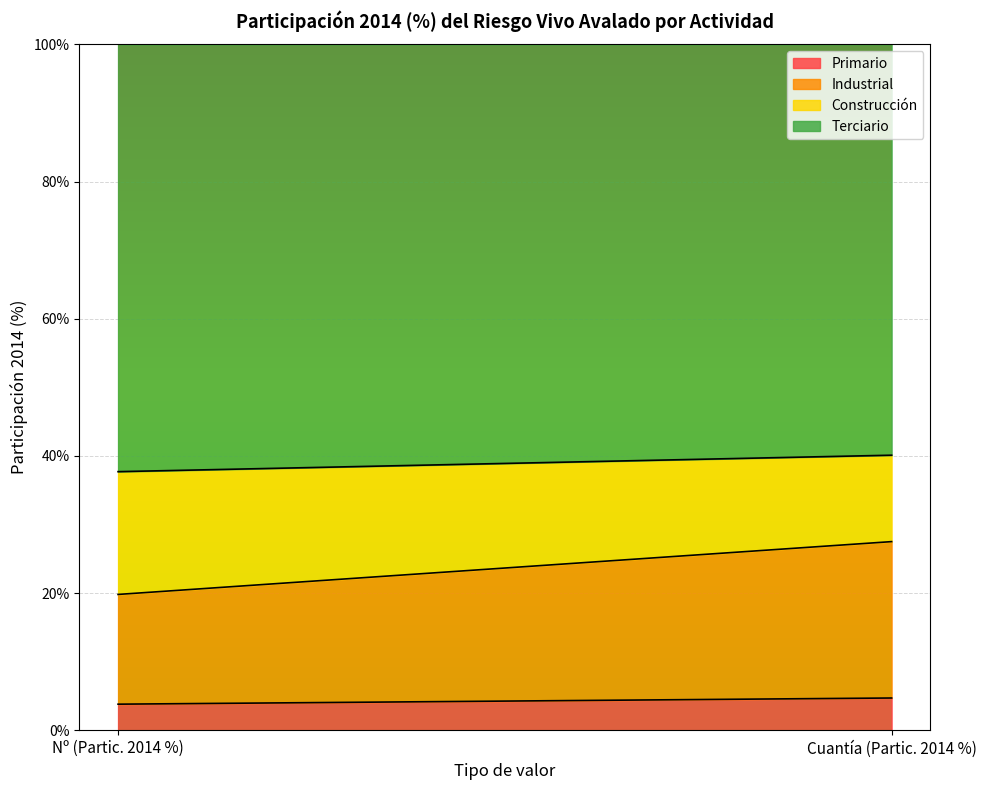

What are all the series names shown in the legend?

Primario, Industrial, Construcción, Terciario